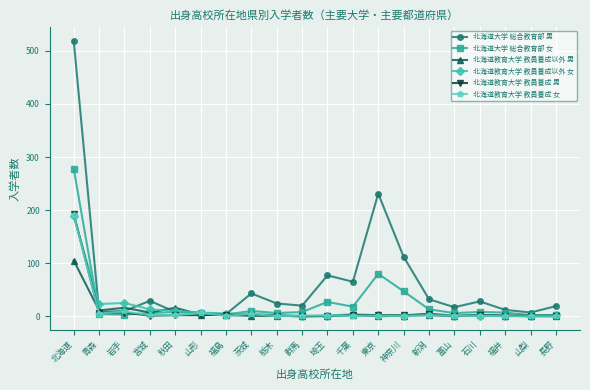

What is the label of the 20th point from the left?

長野